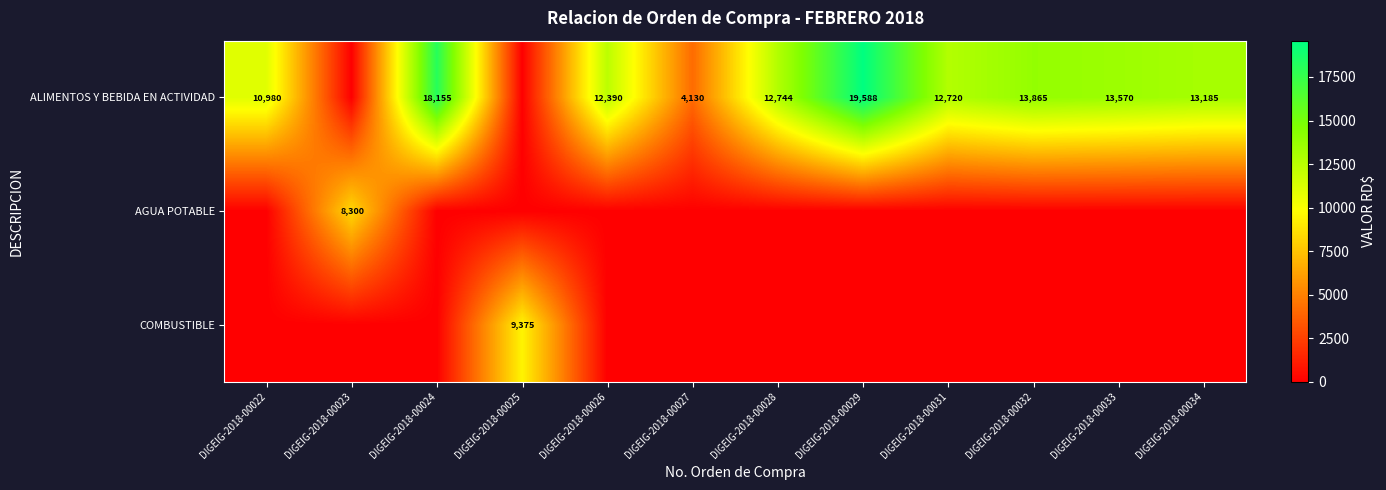

The value of COMBUSTIBLE at DIGEIG-2018-00025 is 9375. True or false?

True